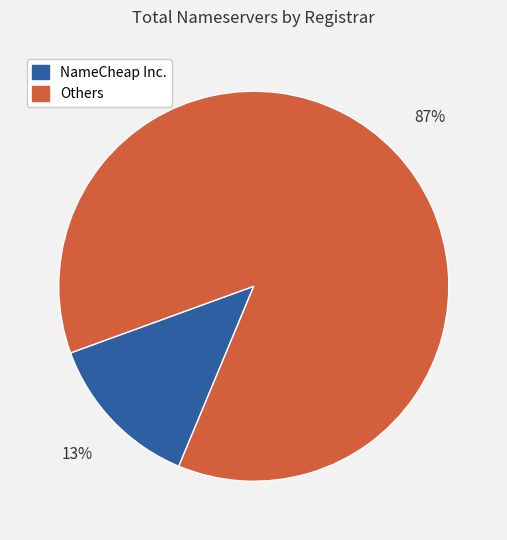

To the nearest percent, what is the average slice percentage?

50%